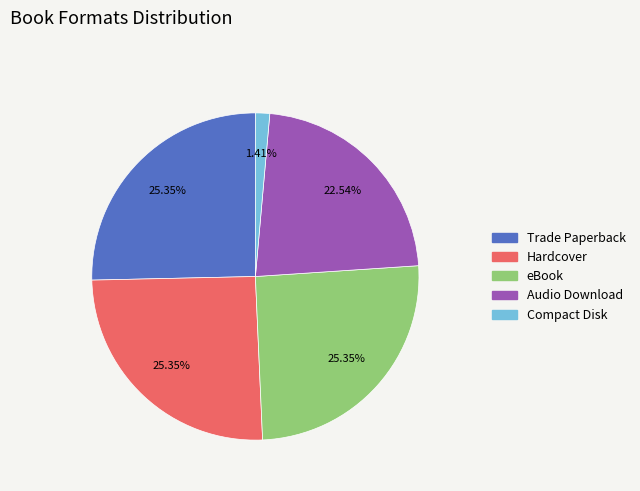

What is the smallest slice in the pie chart?

Compact Disk